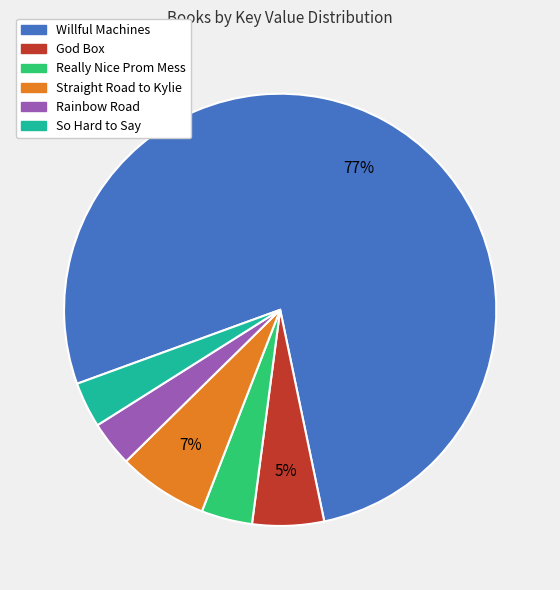

Which category has the biggest portion of the pie?

Willful Machines